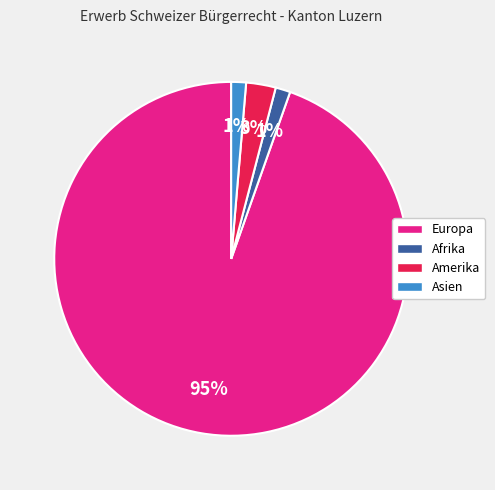

Between Amerika and Afrika, which is larger?

Amerika